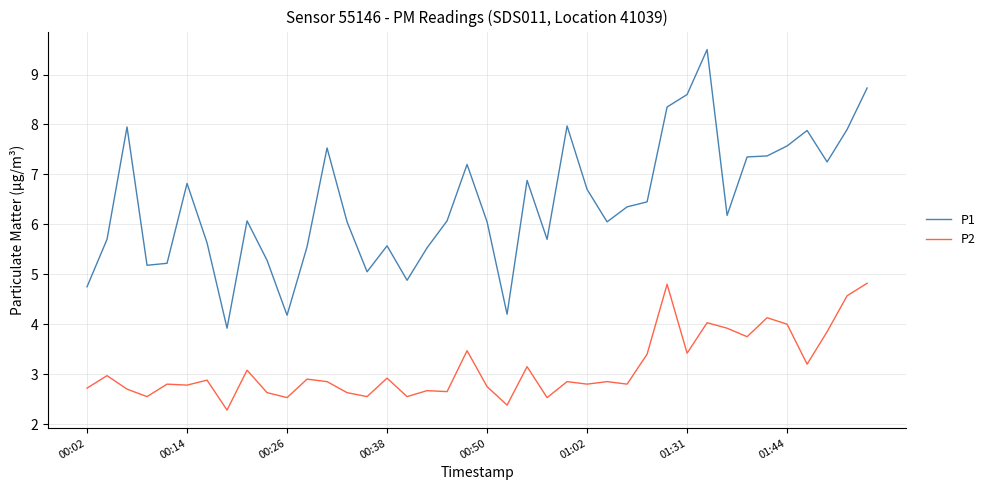

Which series has the widest spread of values?

P1